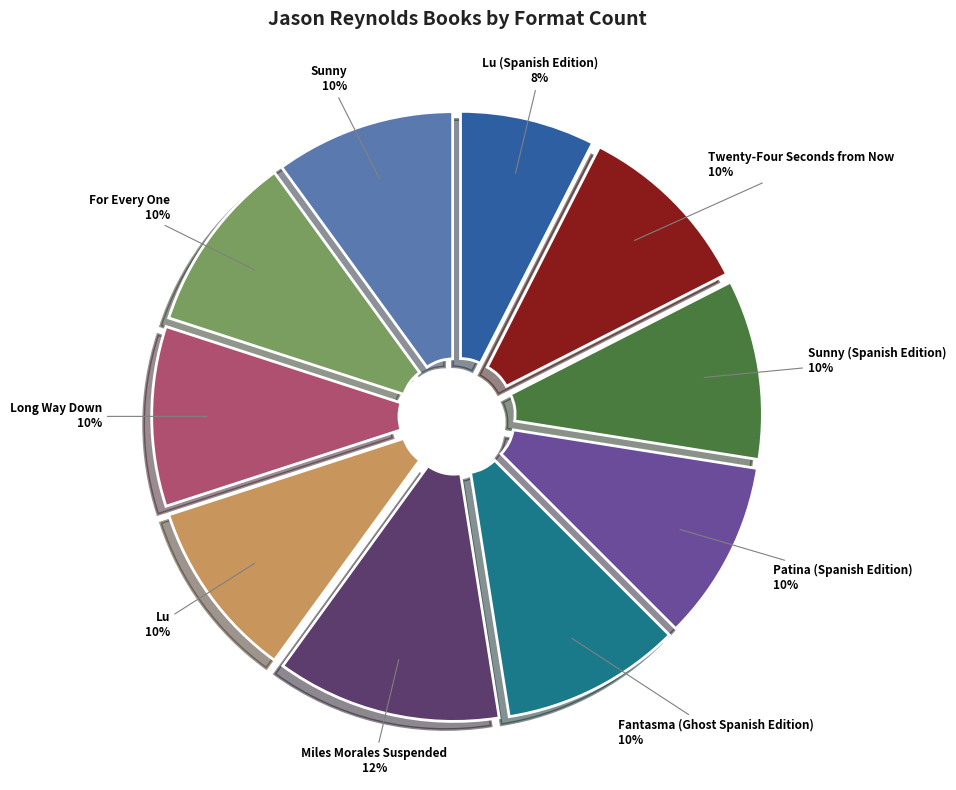

What is the smallest slice in the pie chart?

Lu (Spanish Edition)